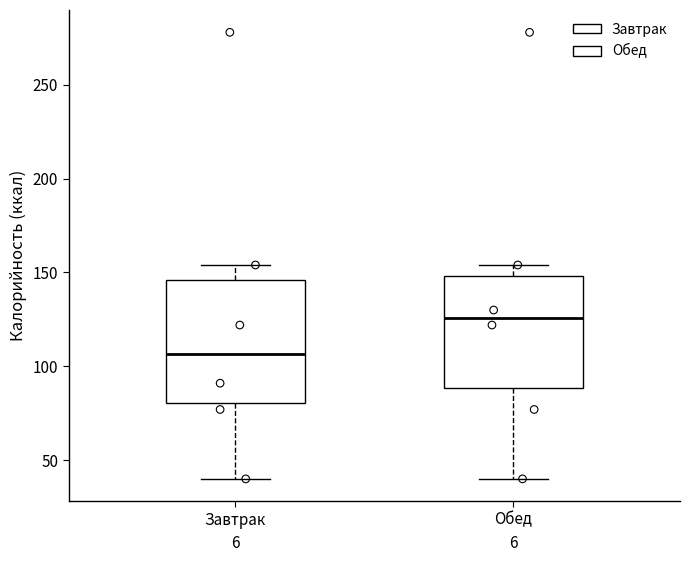

Reading left to right, transcribe this box plot: for each box, give where its median line is, the range the box spans, and where its two whiskers end, as read against the y-axis. The values are not printed on the chart, so give them approximately, as read against the axis.

Завтрак: median 105, box 80 to 145, whiskers 40 to 155
Обед: median 125, box 90 to 150, whiskers 40 to 155